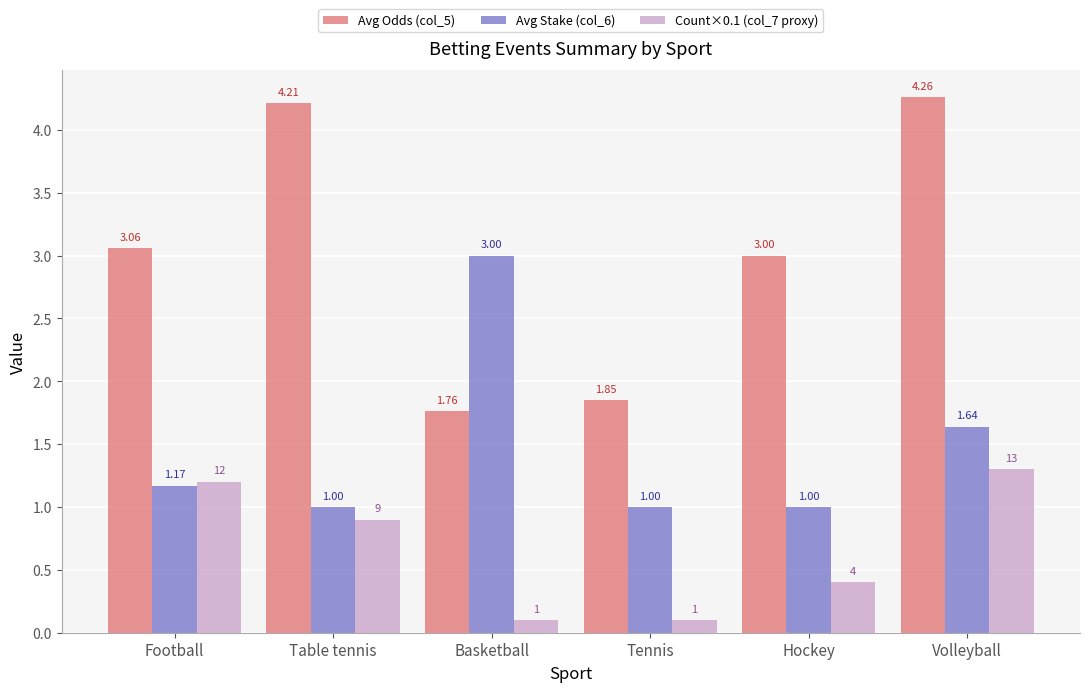

Between Table tennis and Volleyball, which series saw the biggest shift?

Avg Stake (col_6)